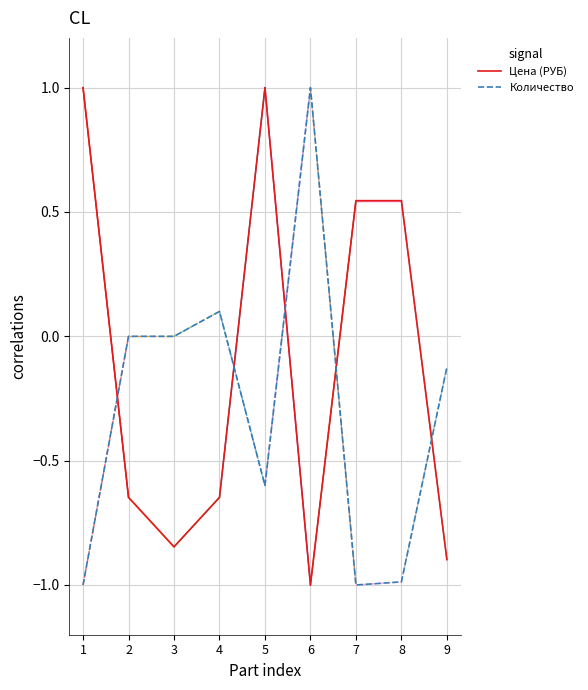

Which series has the largest total across all categories?

Цена (РУБ)